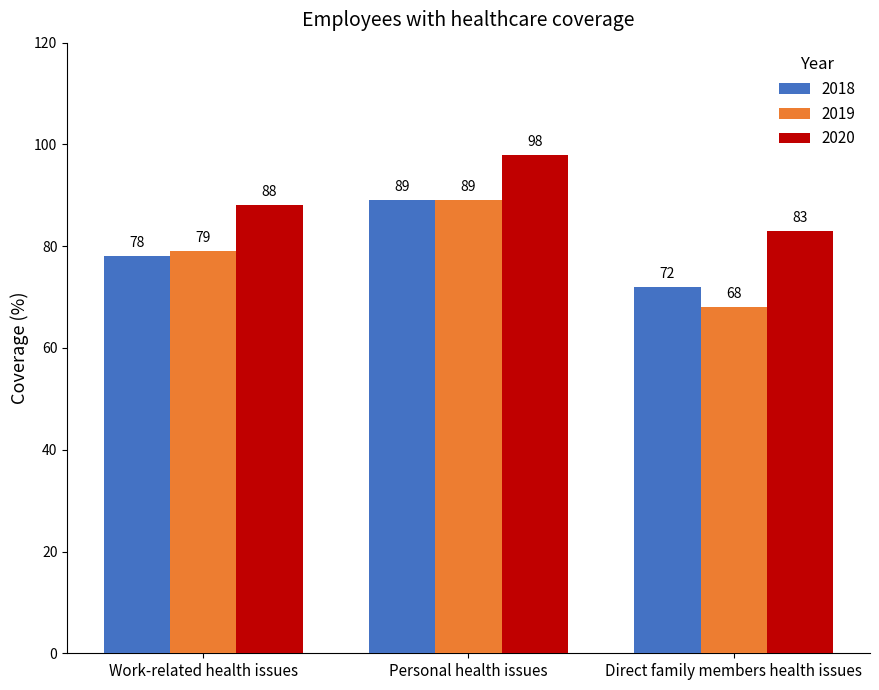

What is the difference between the maximum and minimum values in the 2020 series?

15